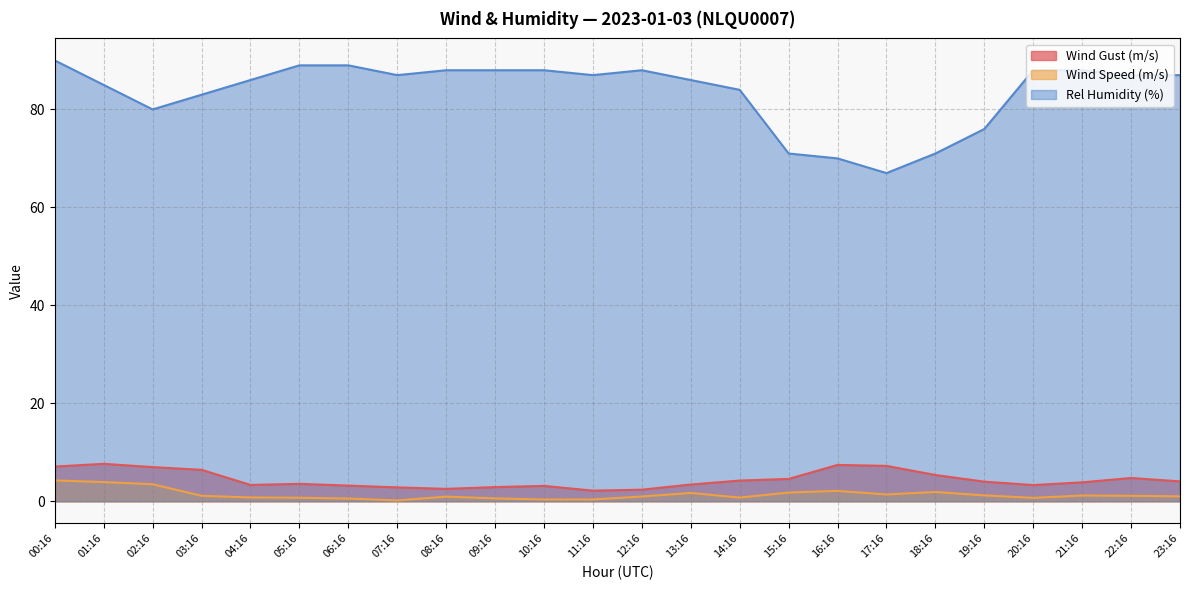

What is the label of the 13th point from the left?

12:16